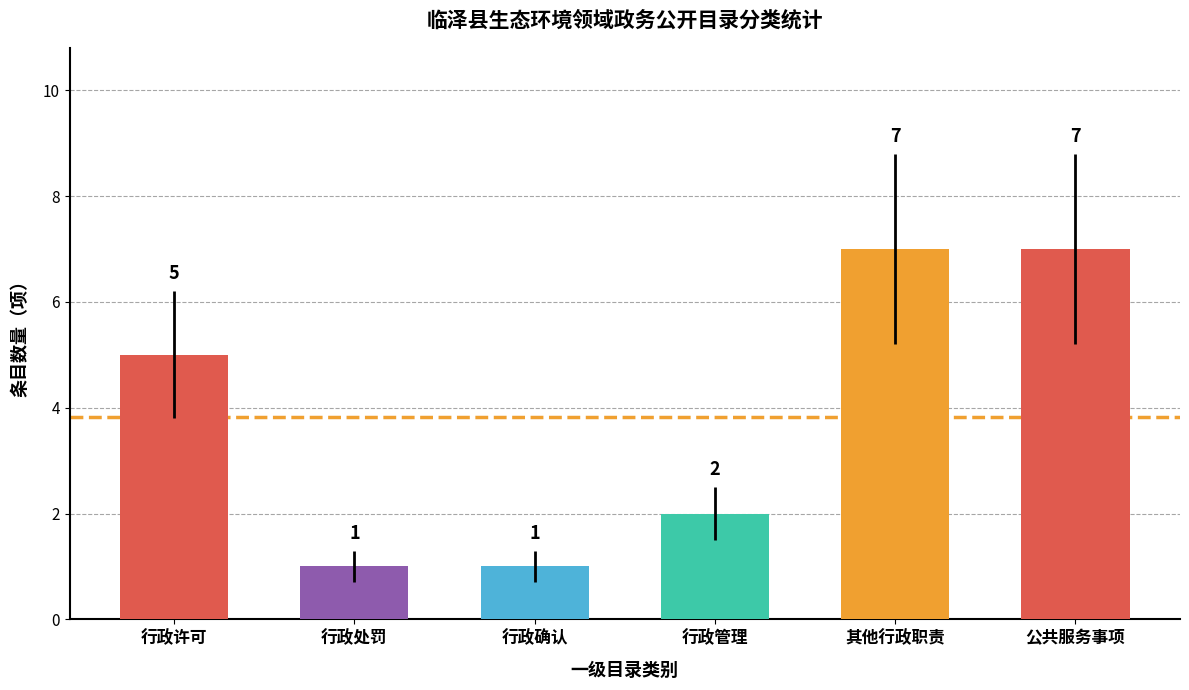

How many values are between 1 and 7?

6